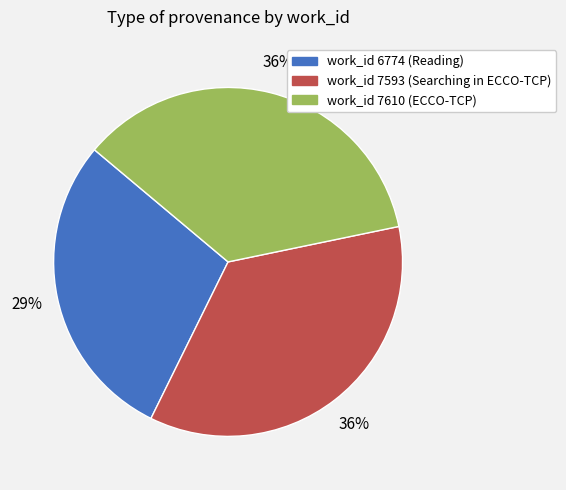

To the nearest percent, what is the average slice percentage?

33%